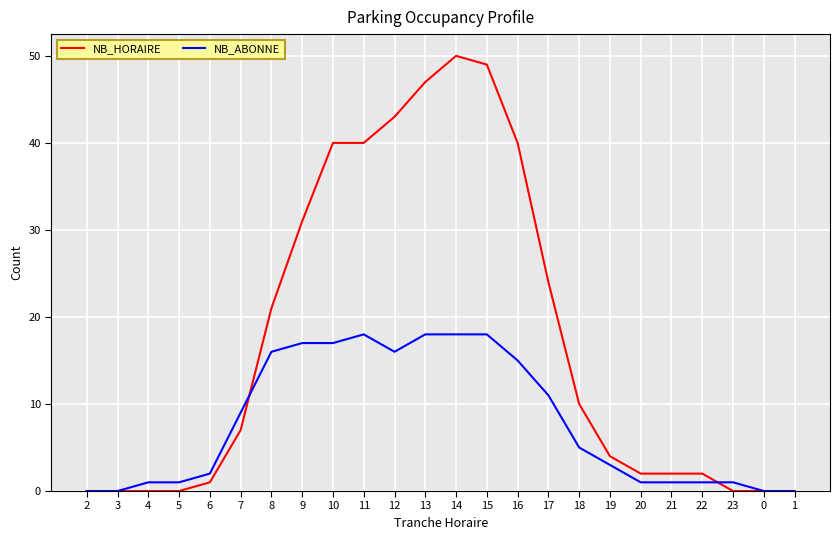

What is the sum of all NB_HORAIRE values?

413